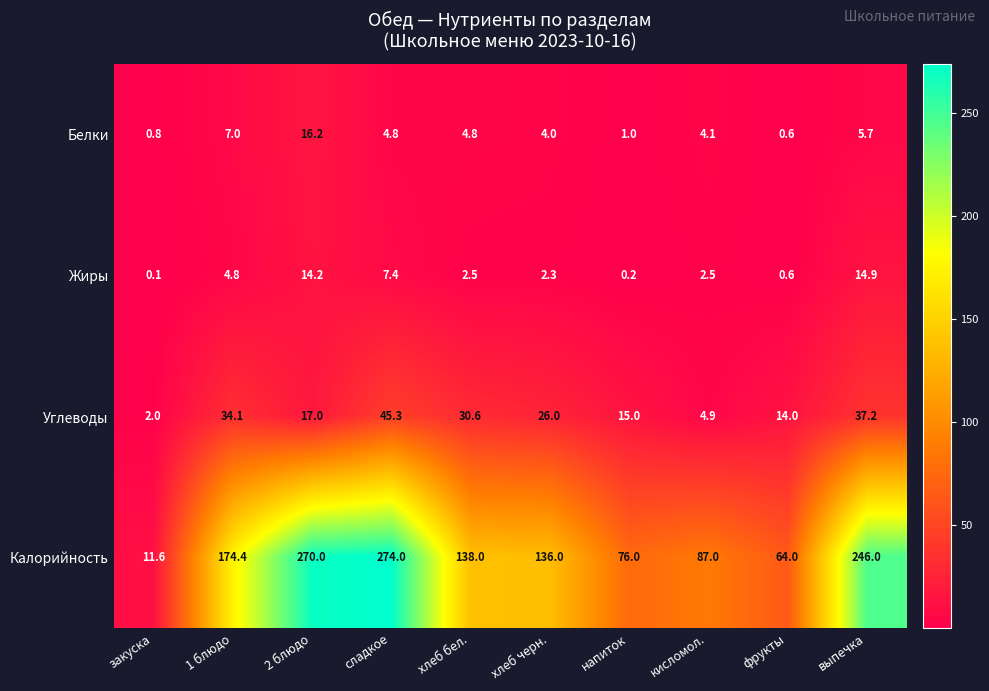

What is the sum of all Калорийность values?

1477.0